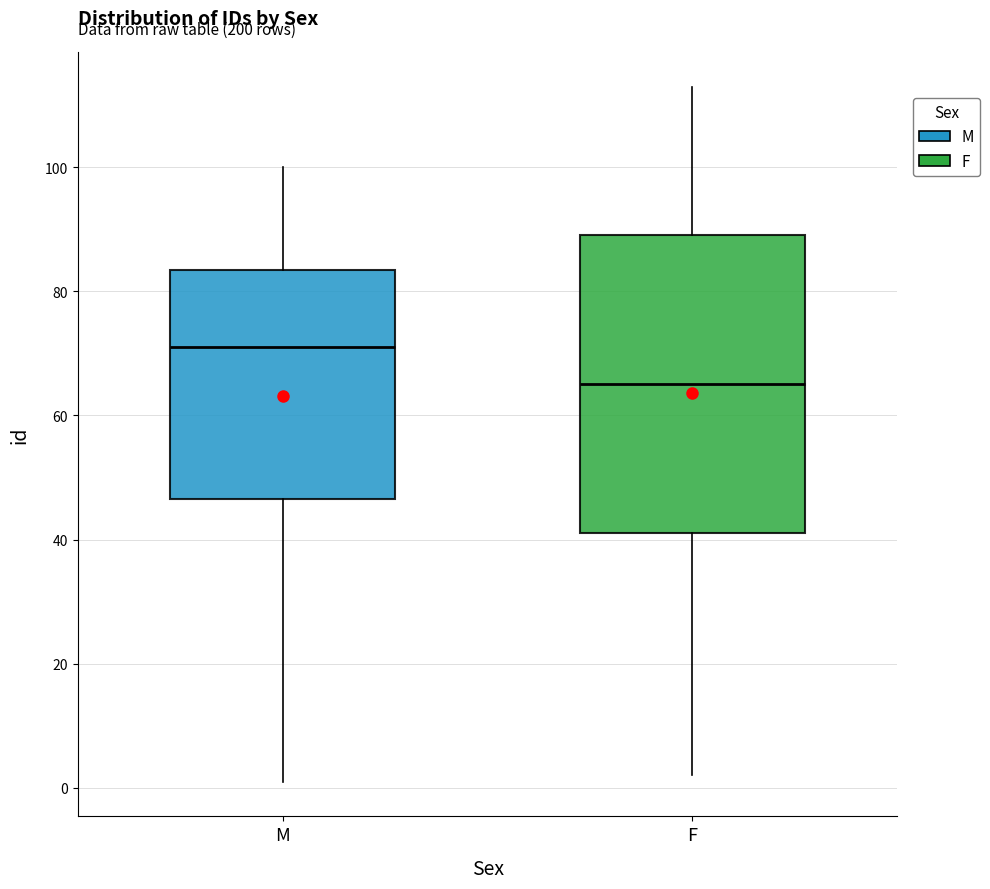

Reading left to right, read every box against the y-axis: the position of its median line, the range the box covers, and the ends of its whiskers. The values are not printed on the chart, so give them approximately, as read against the axis.

M: median 72, box 46 to 84, whiskers 2 to 100
F: median 66, box 42 to 90, whiskers 2 to 114